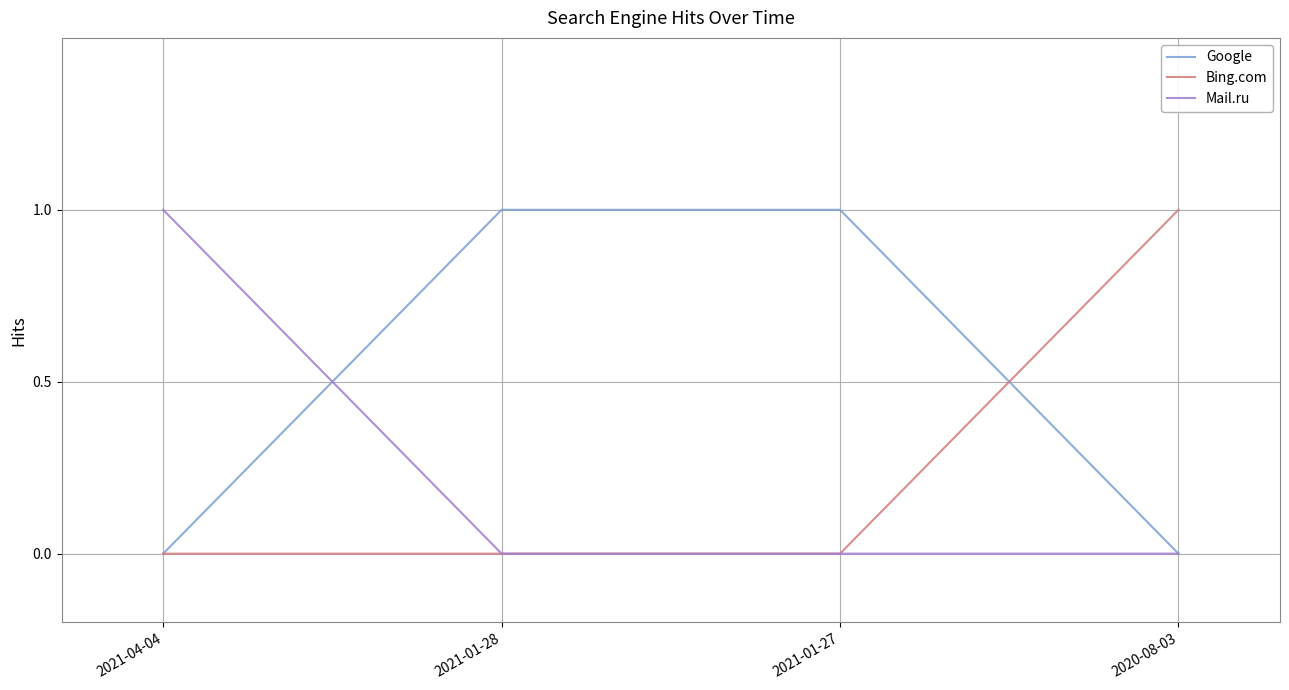

What position from the right is 2021-01-28?

3